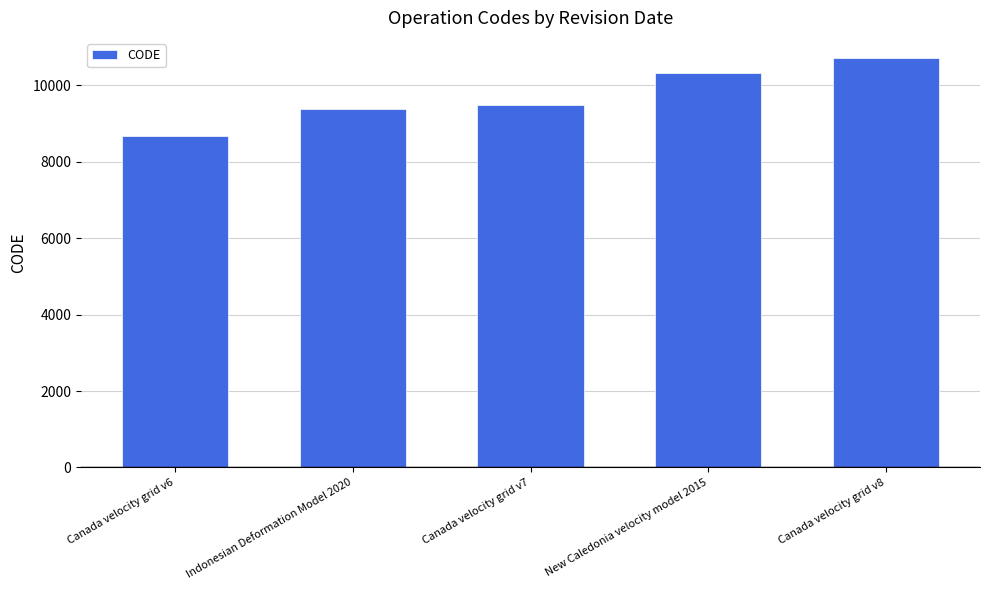

Are the bars horizontal?

No